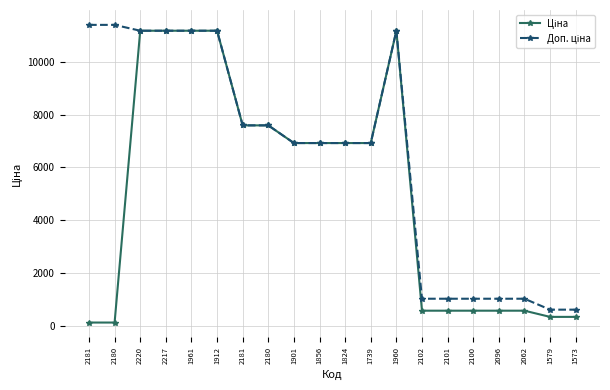

What is the maximum value shown in the chart?

11410.0